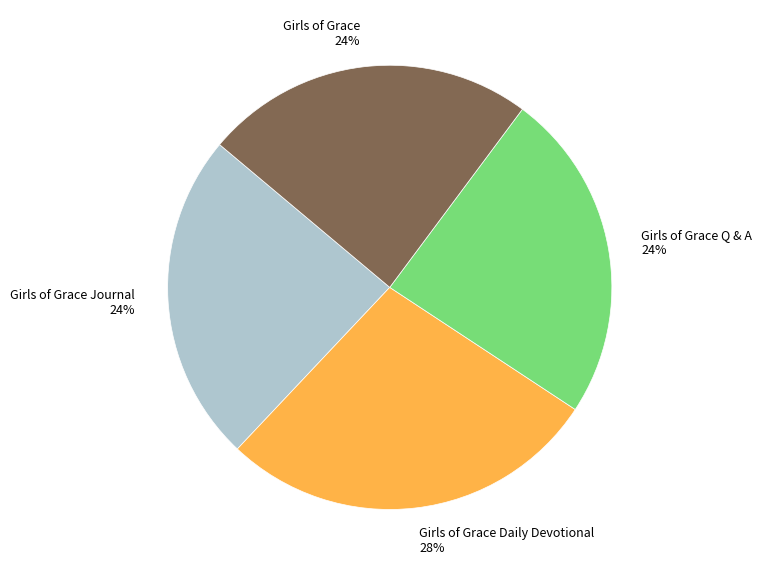

How many segments does this pie chart have?

4